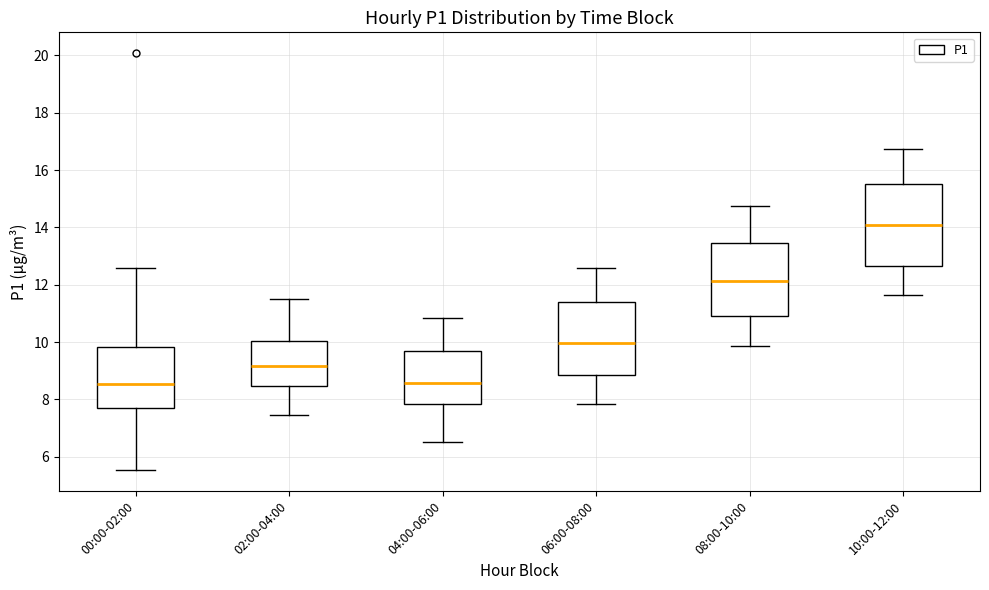

Reading left to right, transcribe this box plot: for each box, give where its median line is, the range the box spans, and where its two whiskers end, as read against the y-axis. The values are not printed on the chart, so give them approximately, as read against the axis.

00:00-02:00: median 8.6, box 7.8 to 9.8, whiskers 5.6 to 12.6
02:00-04:00: median 9.2, box 8.4 to 10.0, whiskers 7.4 to 11.6
04:00-06:00: median 8.6, box 7.8 to 9.6, whiskers 6.6 to 10.8
06:00-08:00: median 10.0, box 8.8 to 11.4, whiskers 7.8 to 12.6
08:00-10:00: median 12.2, box 11.0 to 13.4, whiskers 9.8 to 14.8
10:00-12:00: median 14.2, box 12.6 to 15.6, whiskers 11.6 to 16.8